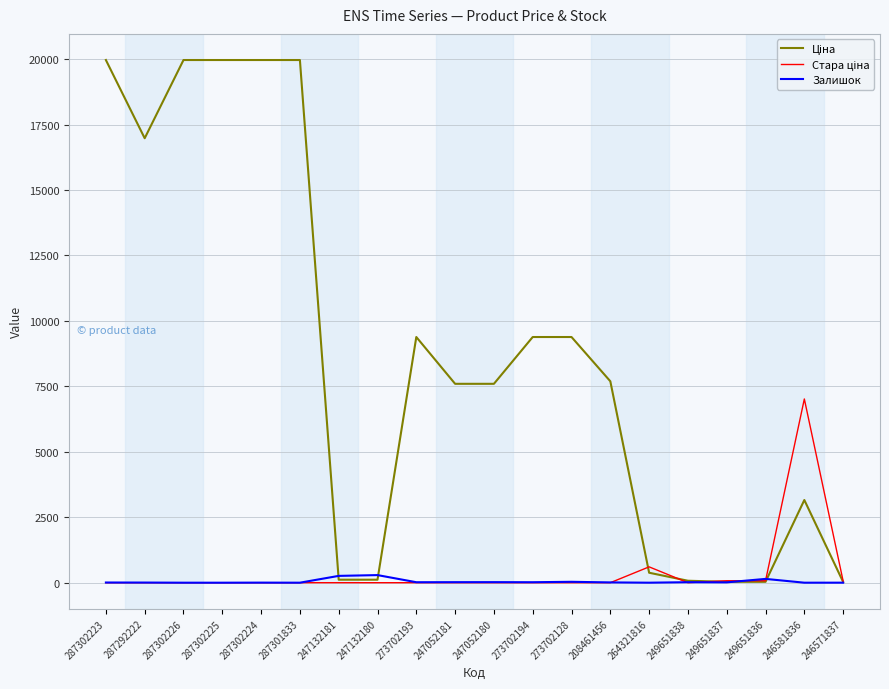

What position from the left is 249651838?

16